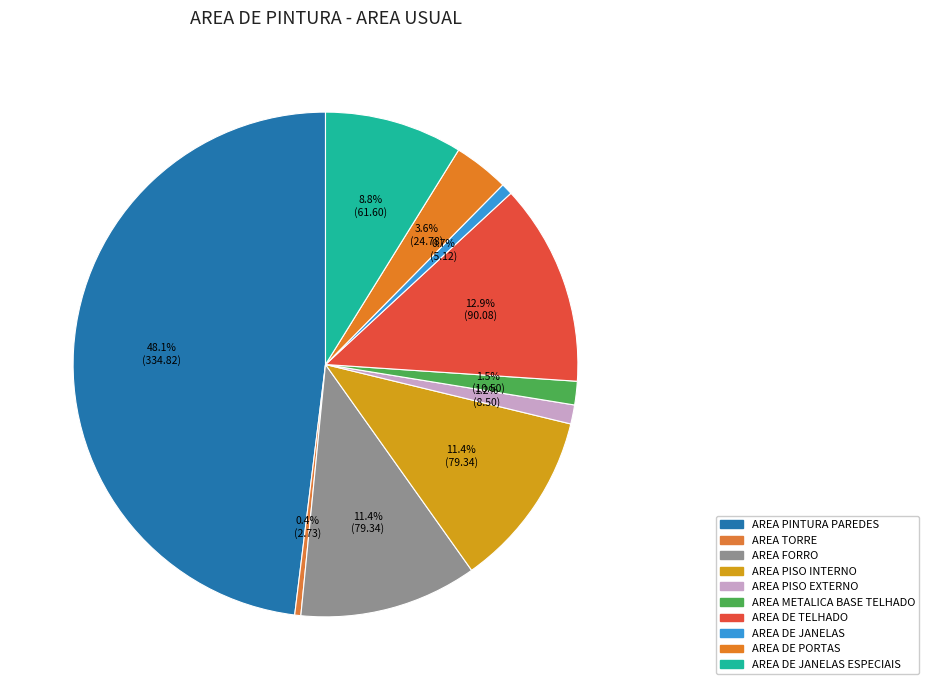

To the nearest percent, what is the average slice percentage?

10%